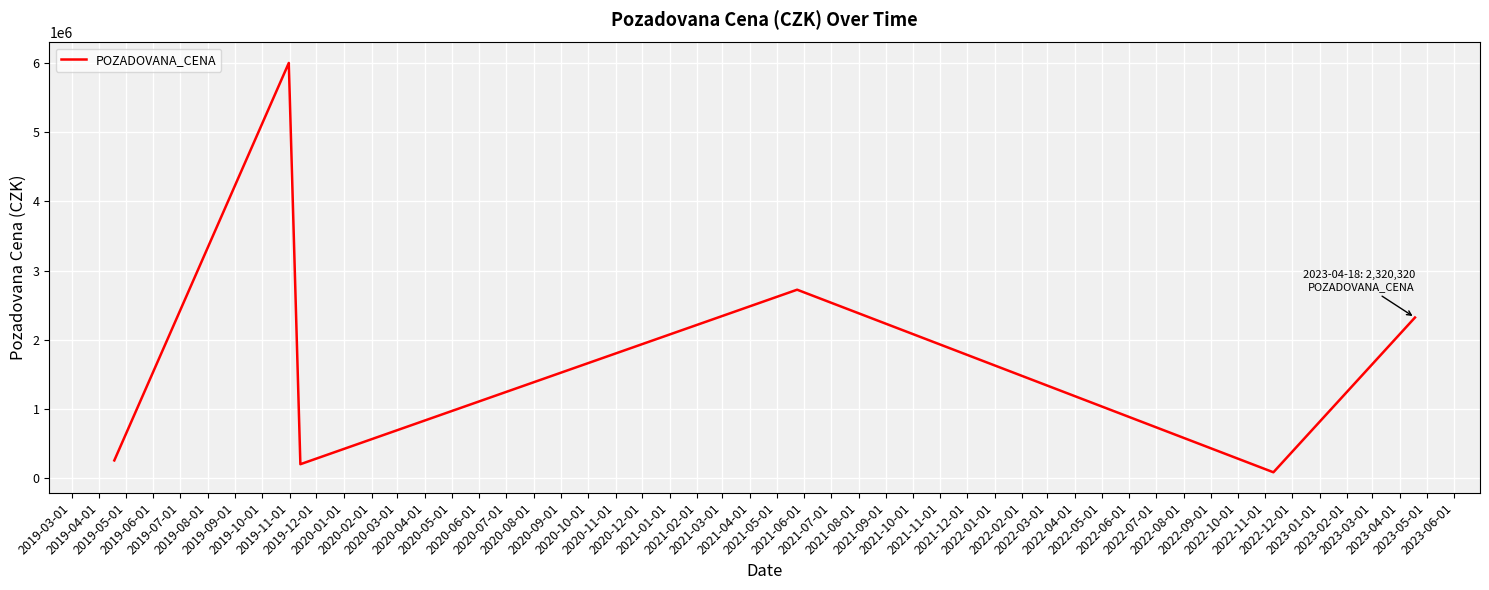

True or false: there are more than 2 points higher than both neighbors.

False